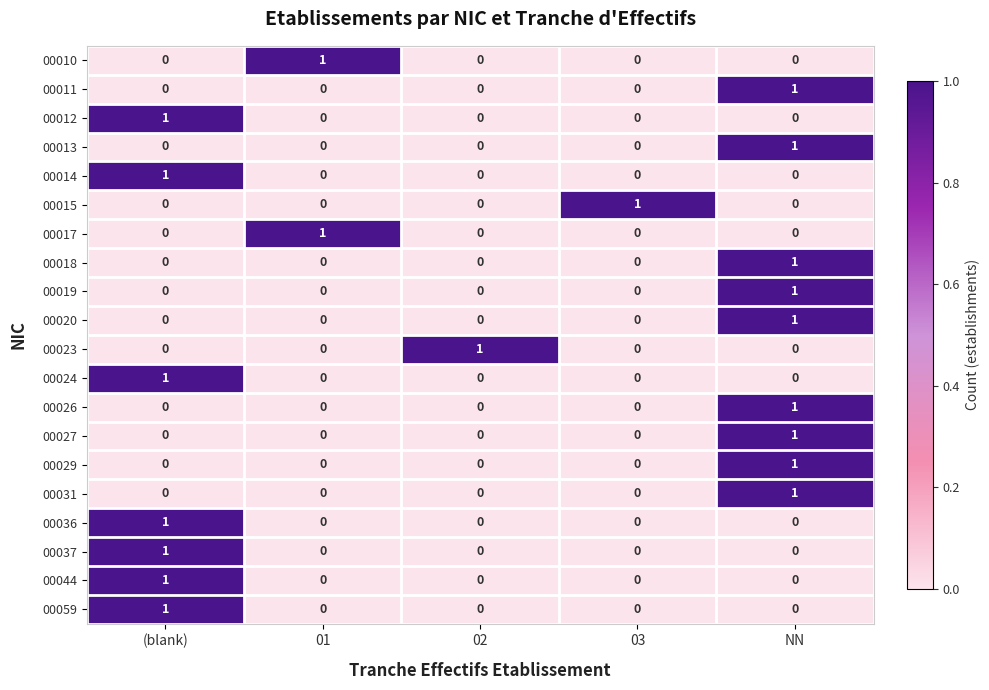

True or false: 00015 has a value of 0 at 03.

False